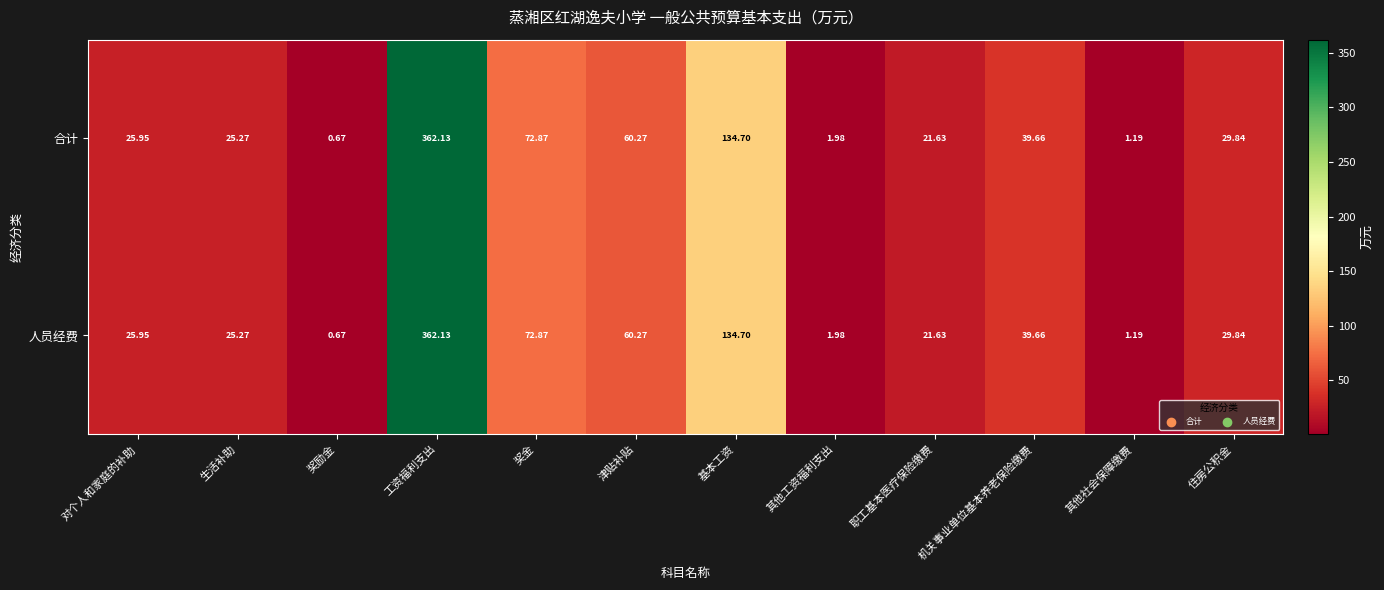

Is the value of 人员经费 at 其他工资福利支出 greater than the value of 合计 at 津贴补贴?

No